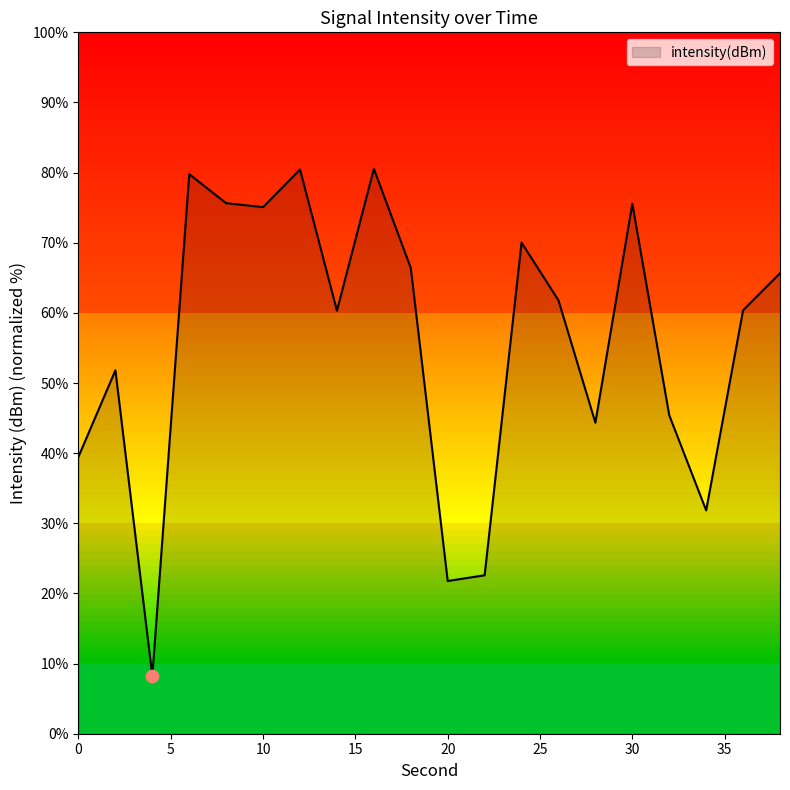

What is the difference between the maximum and minimum values?

72.3